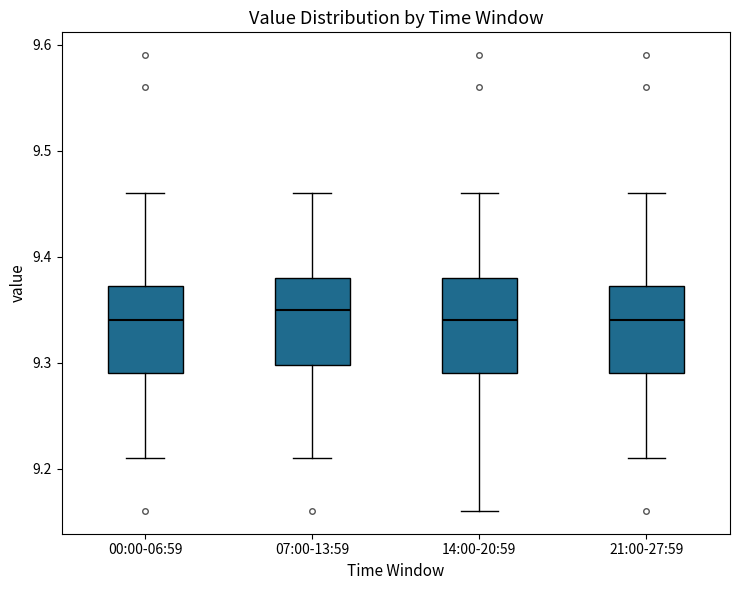

Where does the lower whisker of the box for 00:00-06:59 end on the y-axis? The values are not printed on the chart, so give them approximately, as read against the axis.

9.21